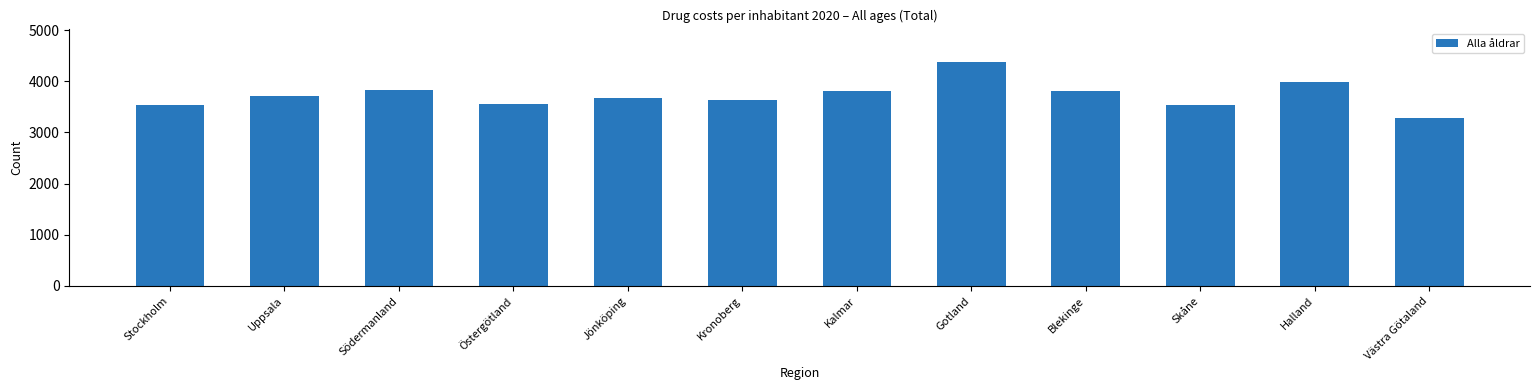

What is the difference between the values at Södermanland and Jönköping?

156.6